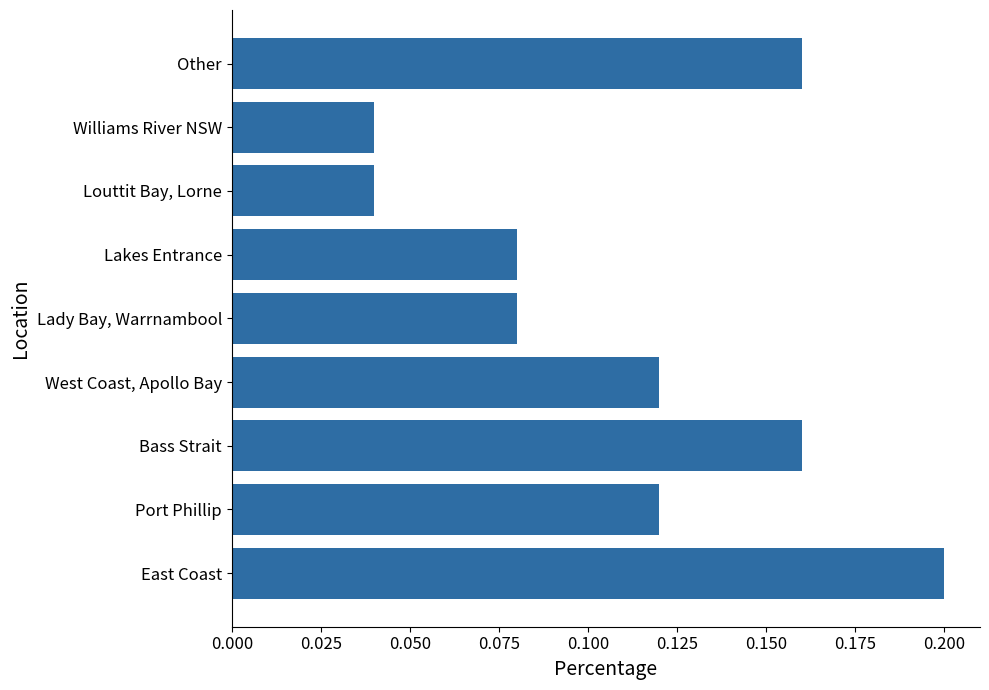

How many data points does each series have?

9